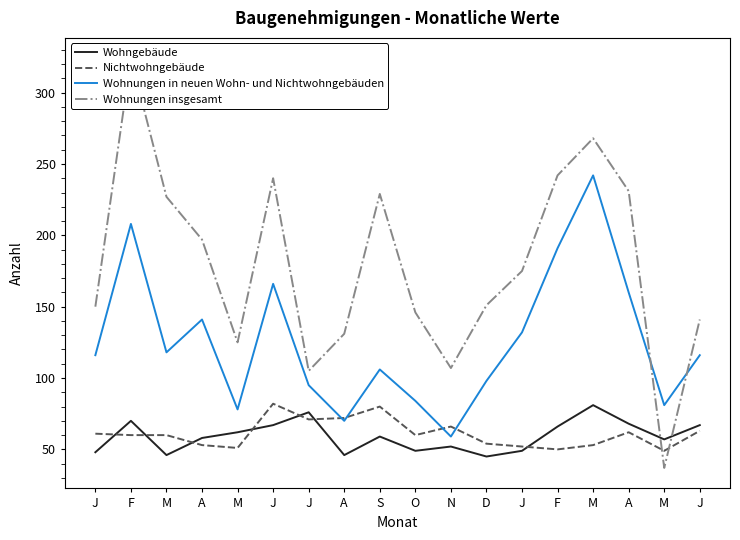

What is the label of the 3rd point from the left?

M